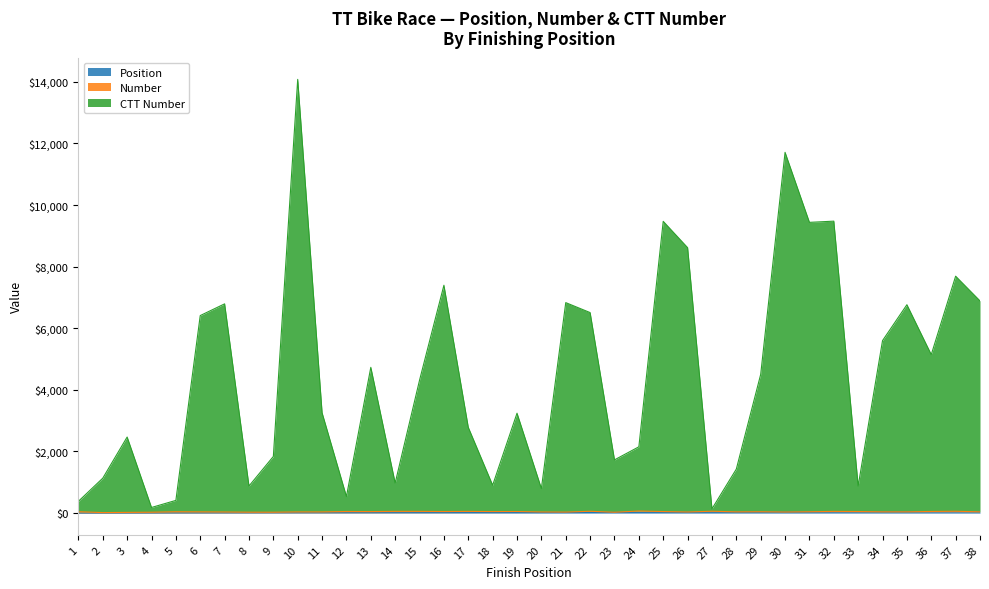

What is the value of the position point at the 28th from the left?

28